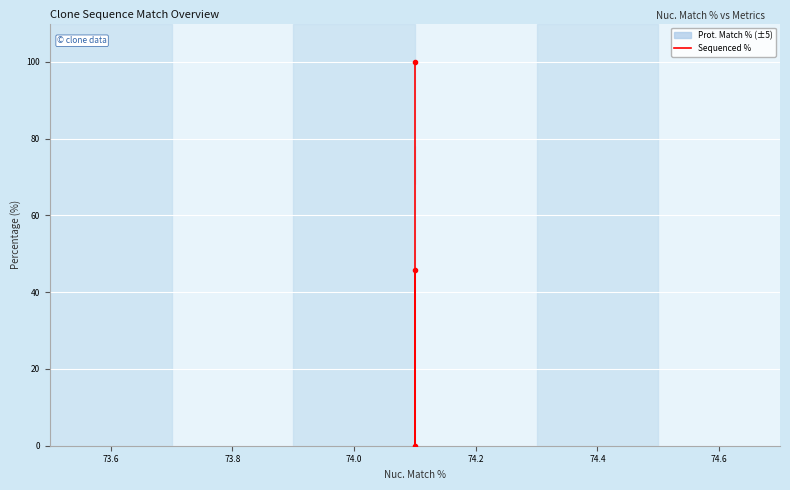

How many values are between 0 and 100?

3